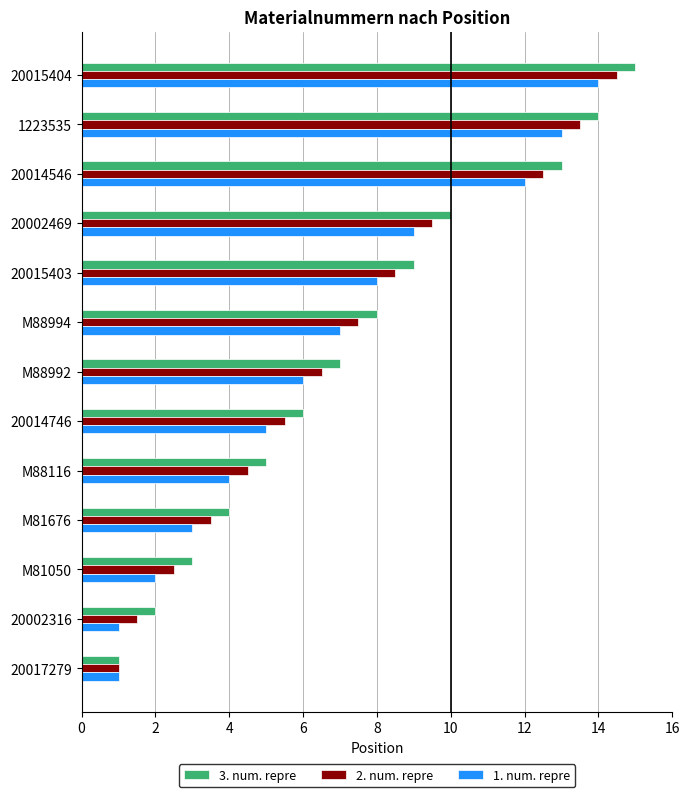

Which label corresponds to the largest value in the chart?

20015404